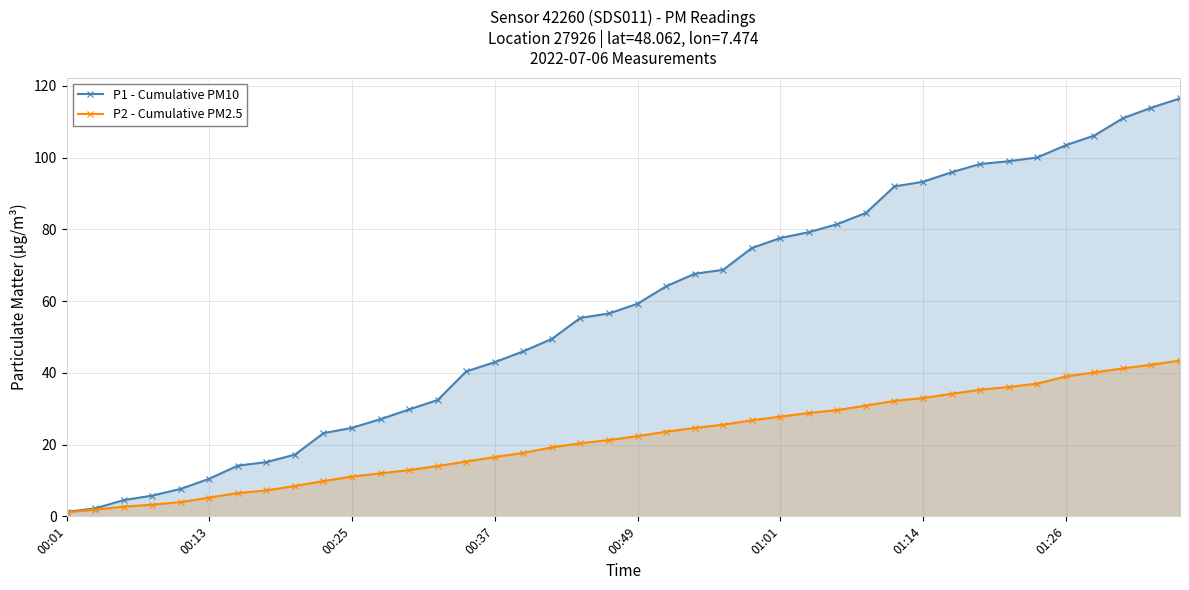

True or false: P1 - Cumulative PM10 has more than 0 points higher than both neighbors.

False